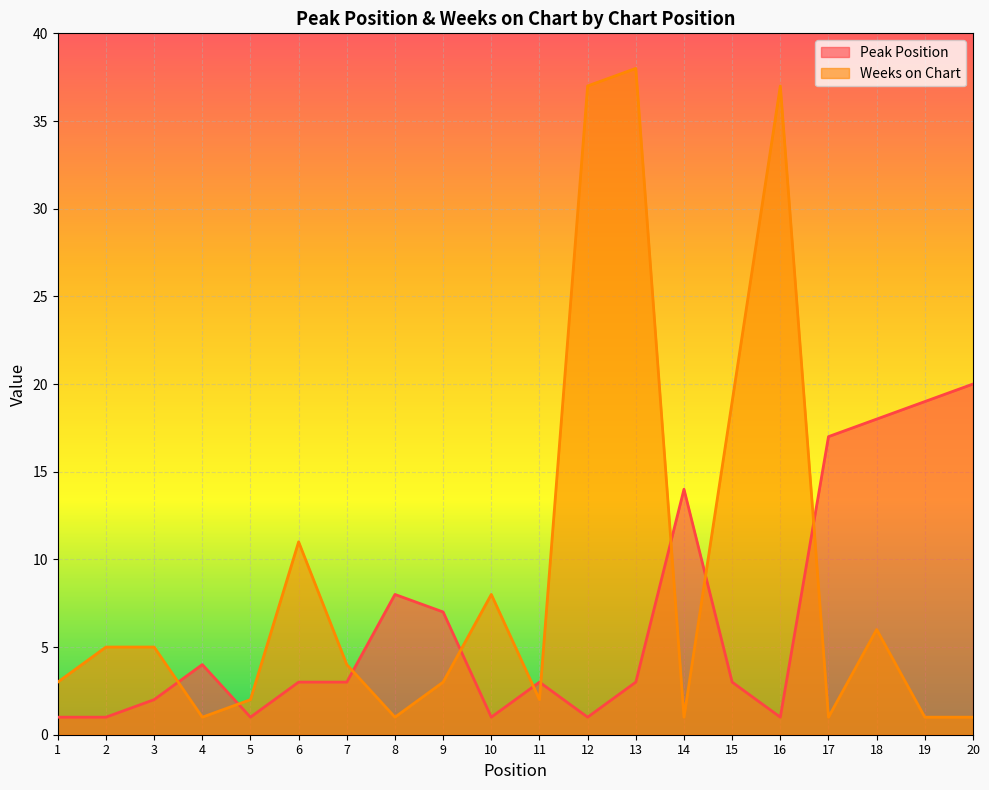

Rank the series by their average value, from lowest to highest.

Peak Position, Weeks on Chart